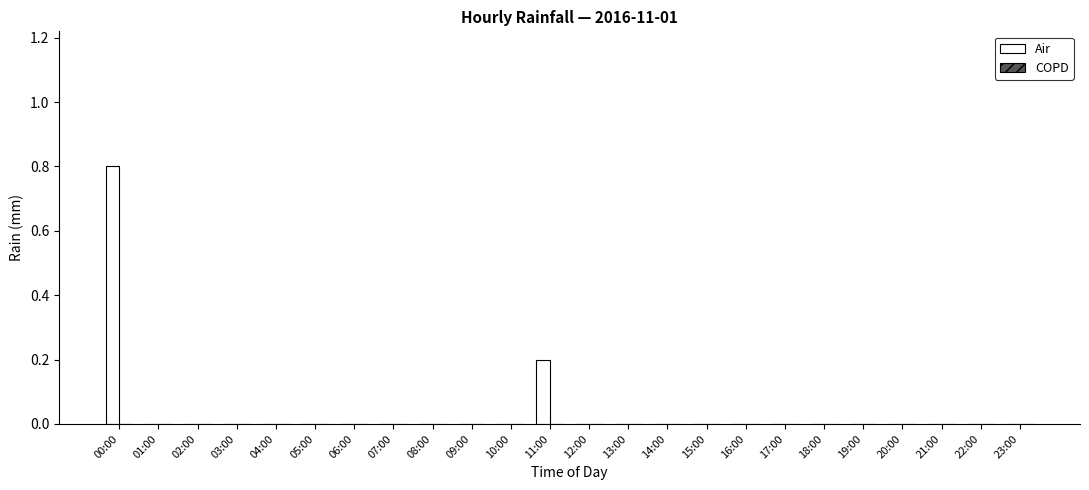

Which category has the highest value across all series?

00:00